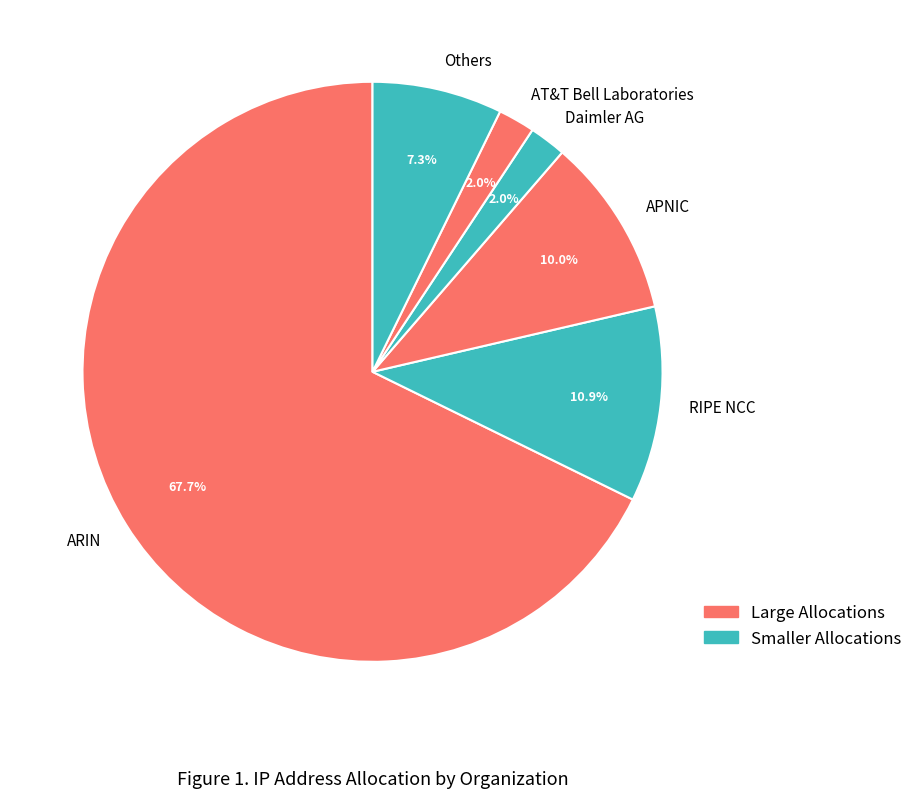

What percentage is the AT&T Bell Laboratories slice, to the nearest percent?

2%